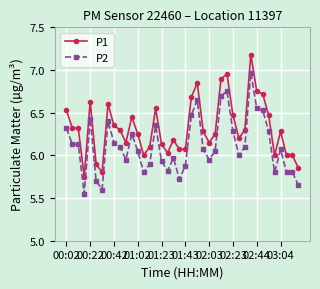

True or false: P1 and P2 cross at least once.

False